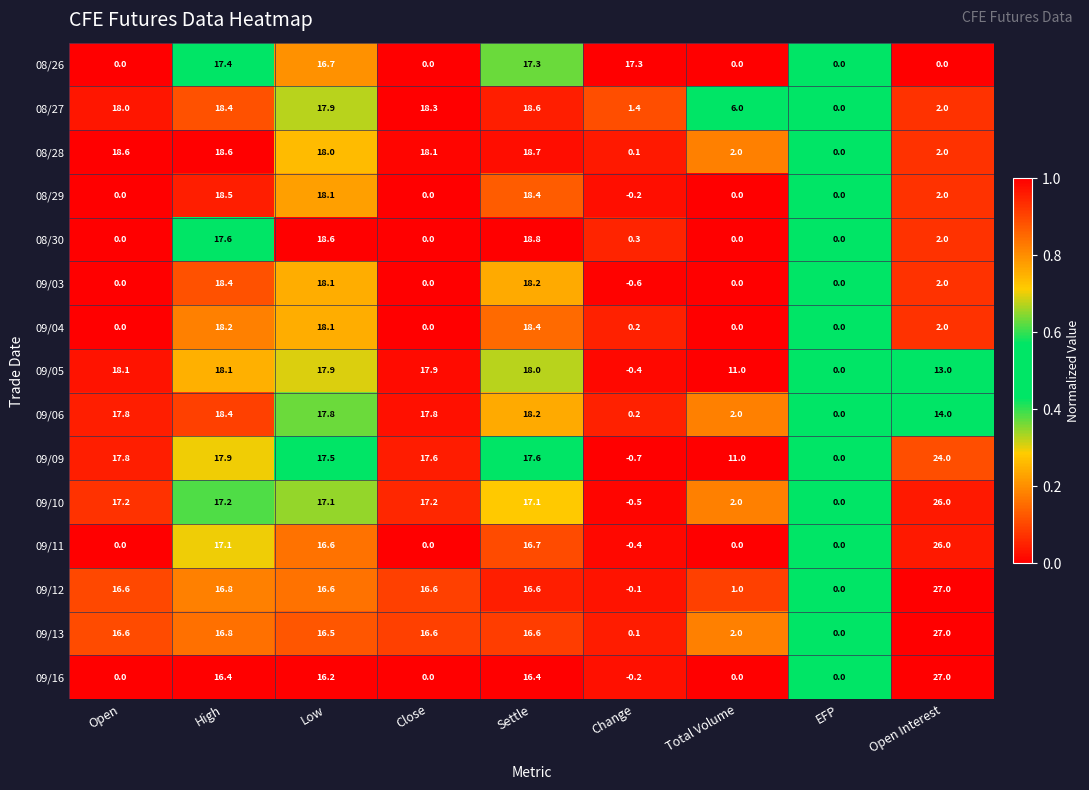

Which series changed the most between Low and Open Interest?

08/26